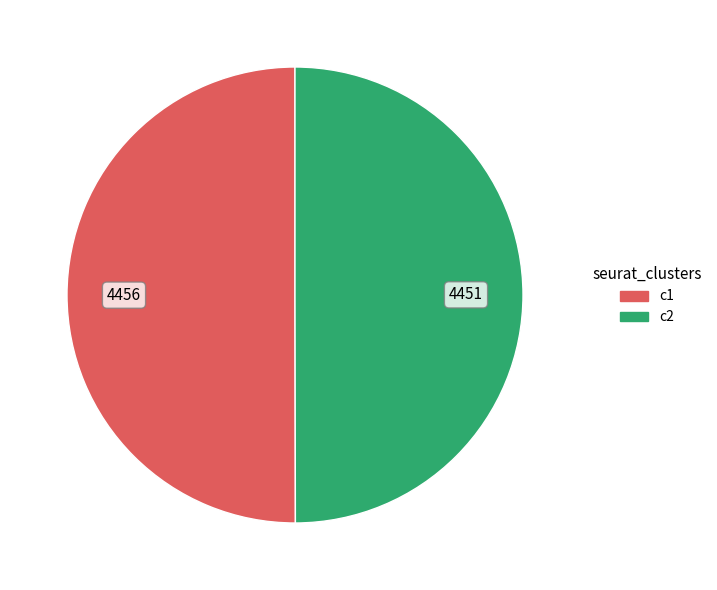

What is the largest slice in the pie chart?

4456